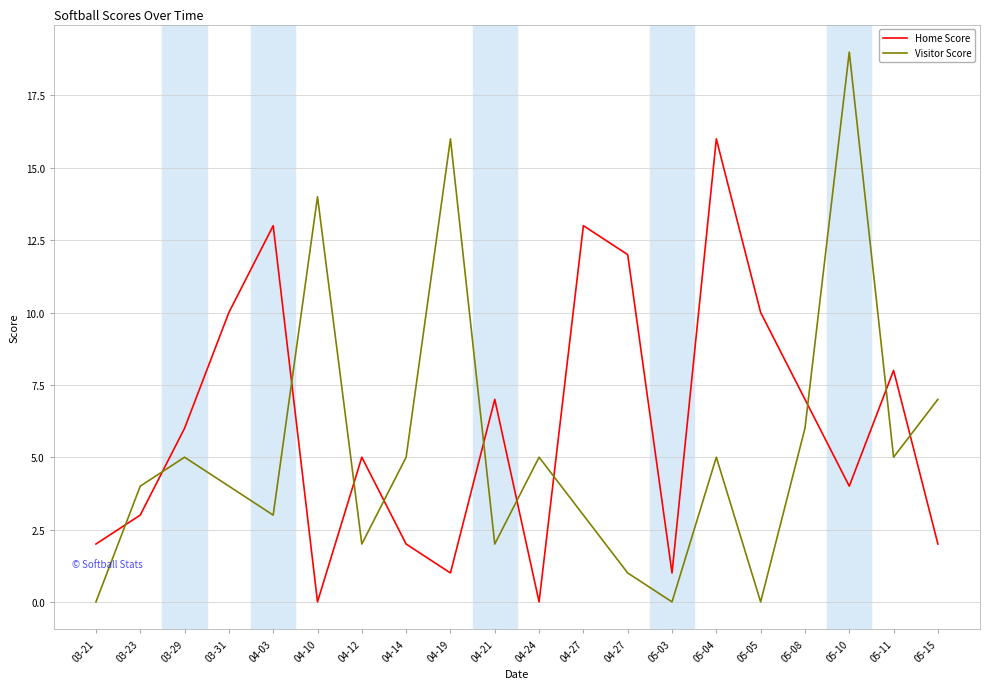

Is this an area chart (filled region under the line)?

No